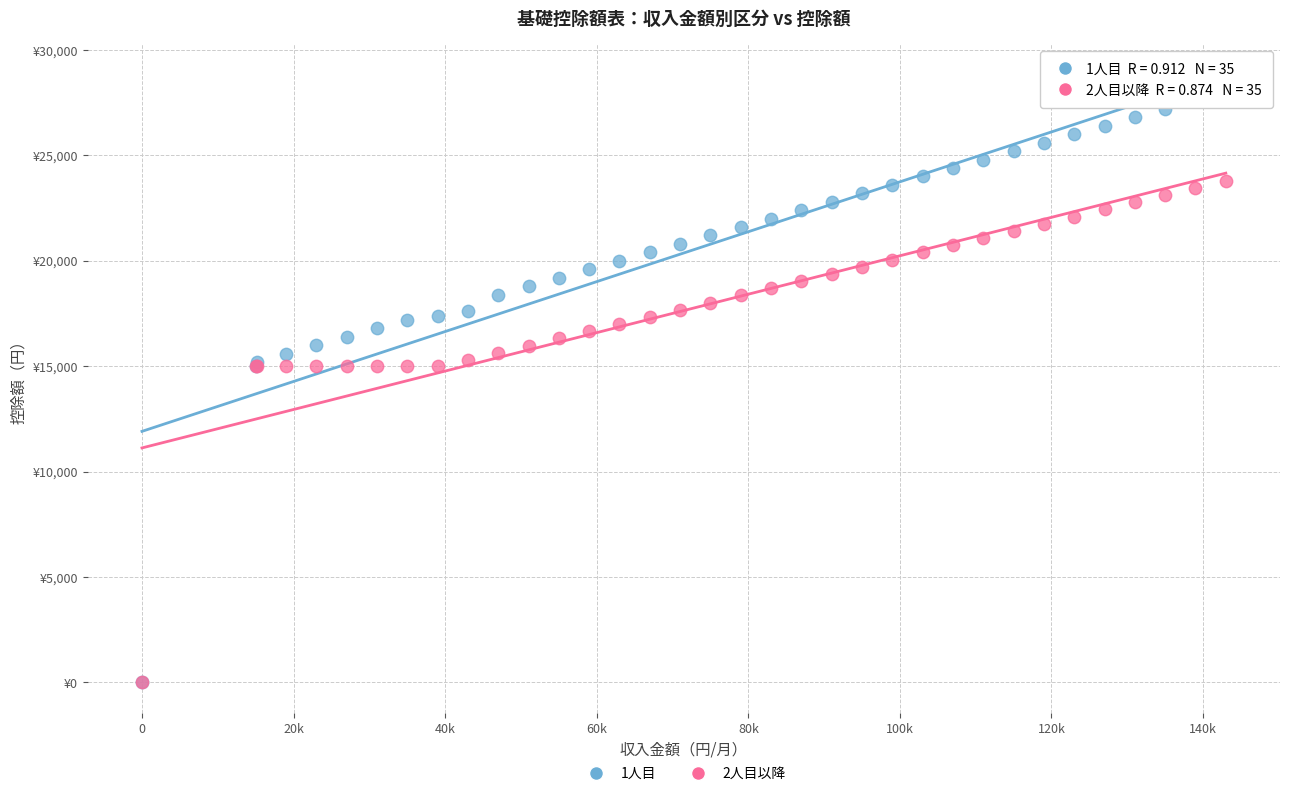

Which series has the largest Y range (max minus min)?

1人目